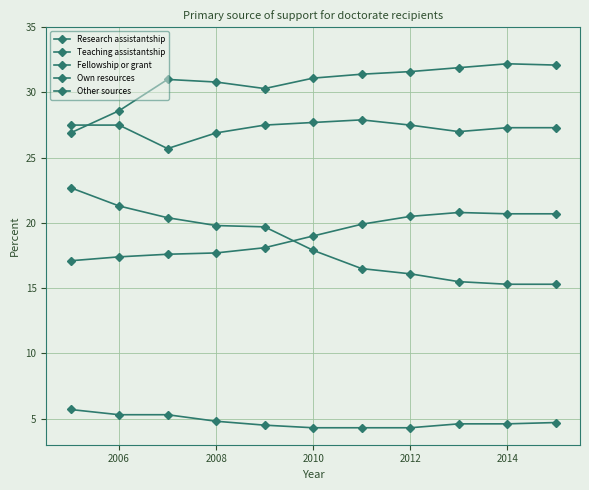

Does the chart have visible grid lines?

Yes